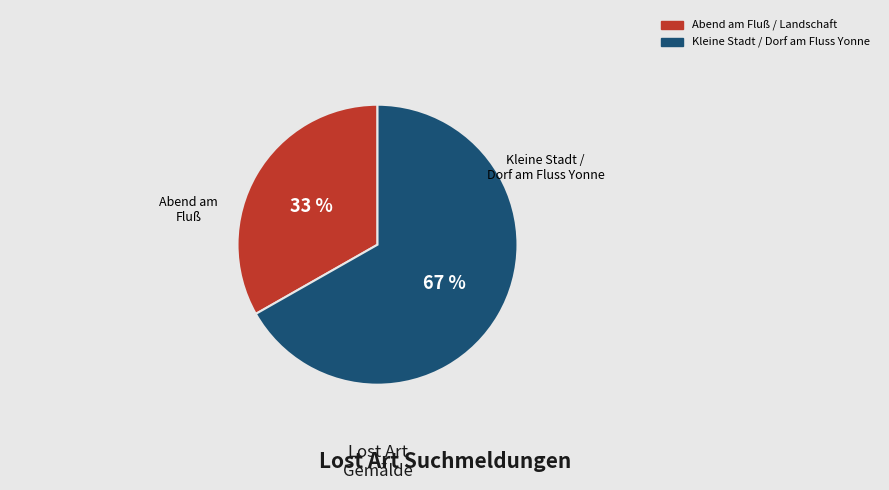

To the nearest percent, what is the difference between the largest and smallest slice percentages?

34%